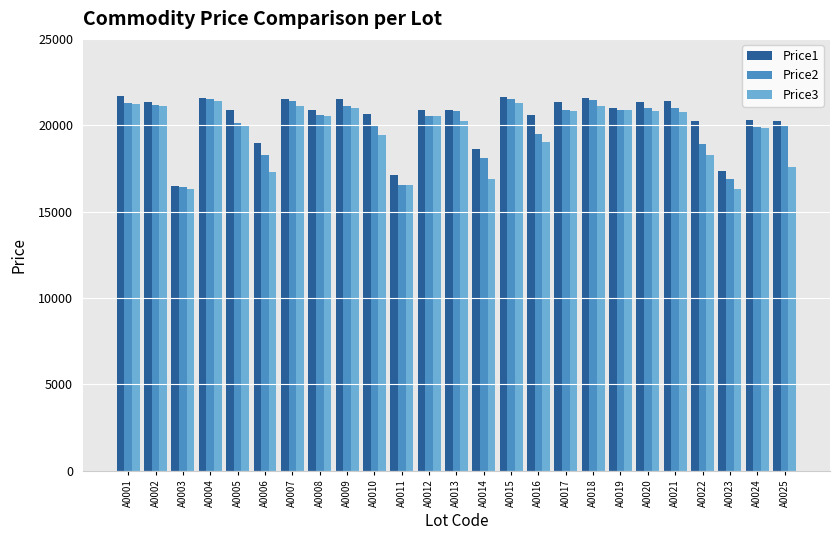

What is the difference between the highest and lowest values at A0002?

240